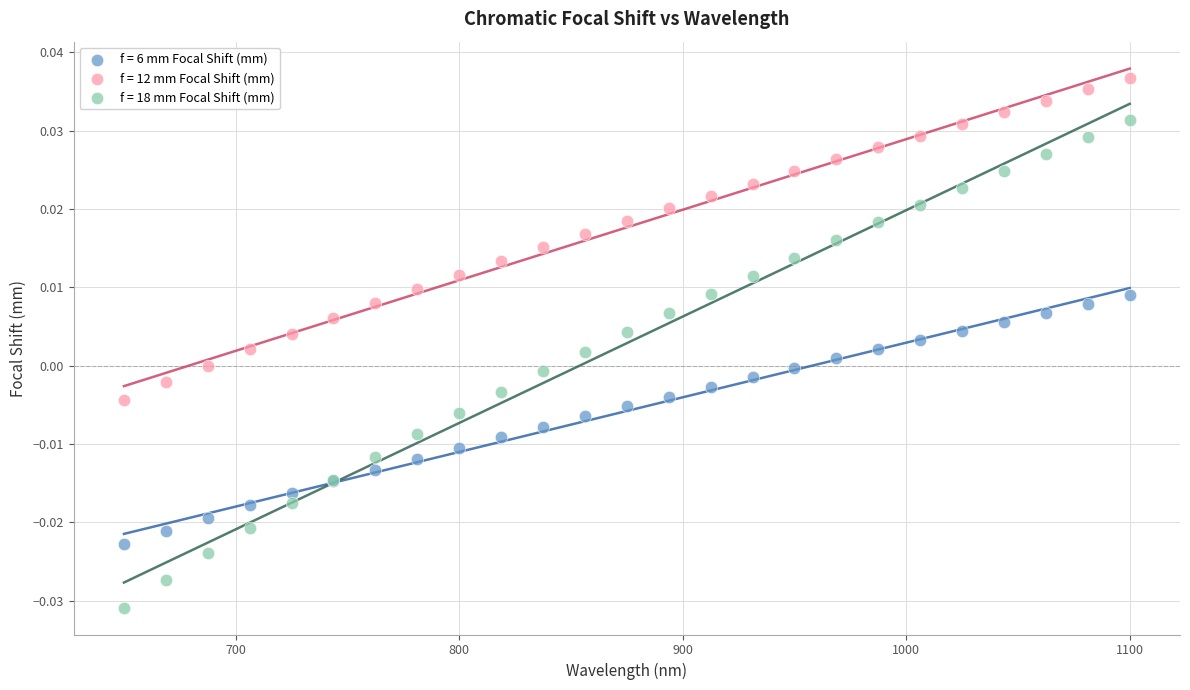

What are all the series names shown in the legend?

f = 6 mm Focal Shift (mm), f = 12 mm Focal Shift (mm), f = 18 mm Focal Shift (mm)